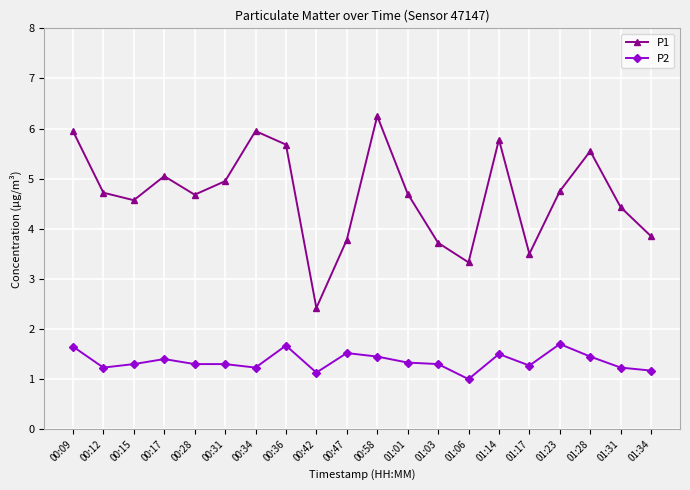

True or false: P1 and P2 intersect in this chart.

False